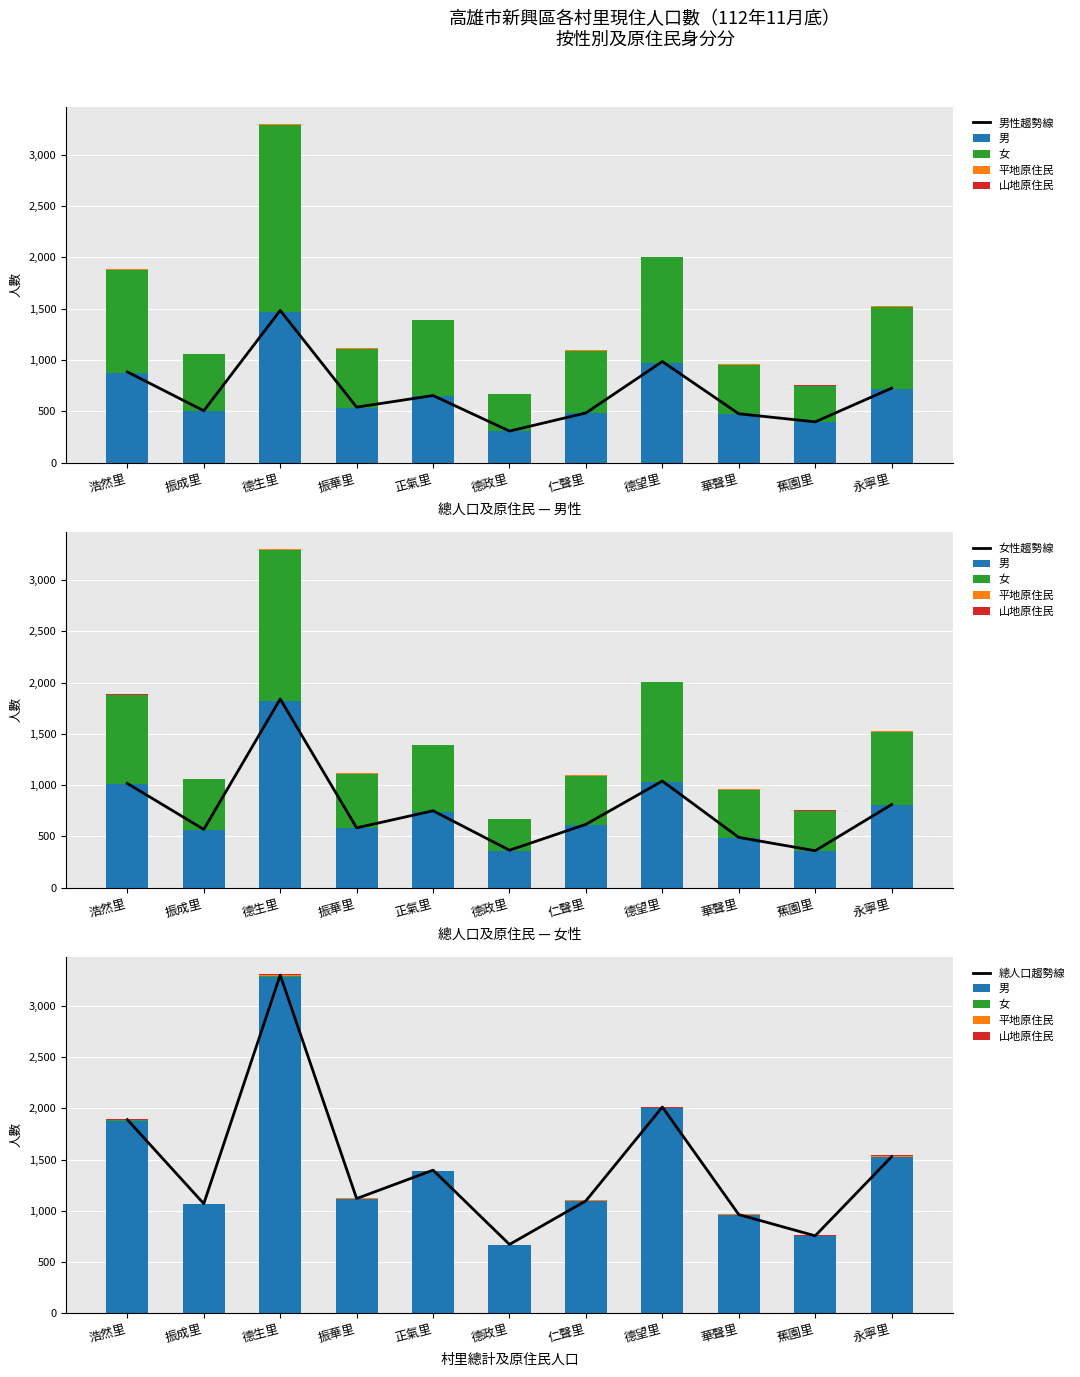

True or false: 男 has a value of 2266.6 at 德生里.

False